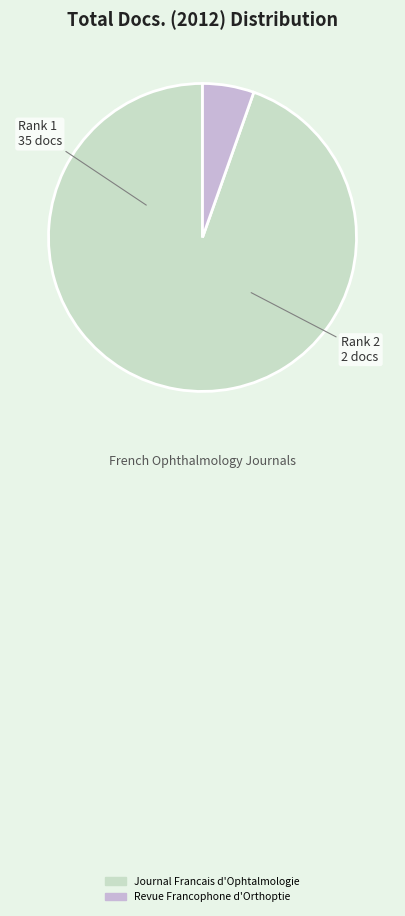

What is the ratio of the value at Revue Francophone d'Orthoptie to the value at Journal Francais d'Ophtalmologie?

0.1